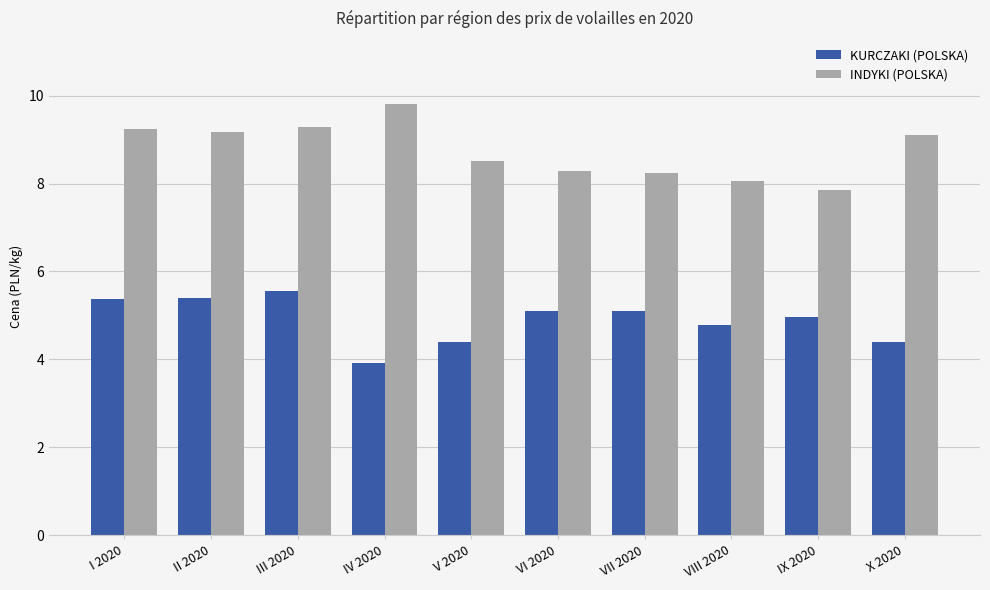

At I 2020, list the series in order from largest to smallest.

INDYKI (POLSKA), KURCZAKI (POLSKA)